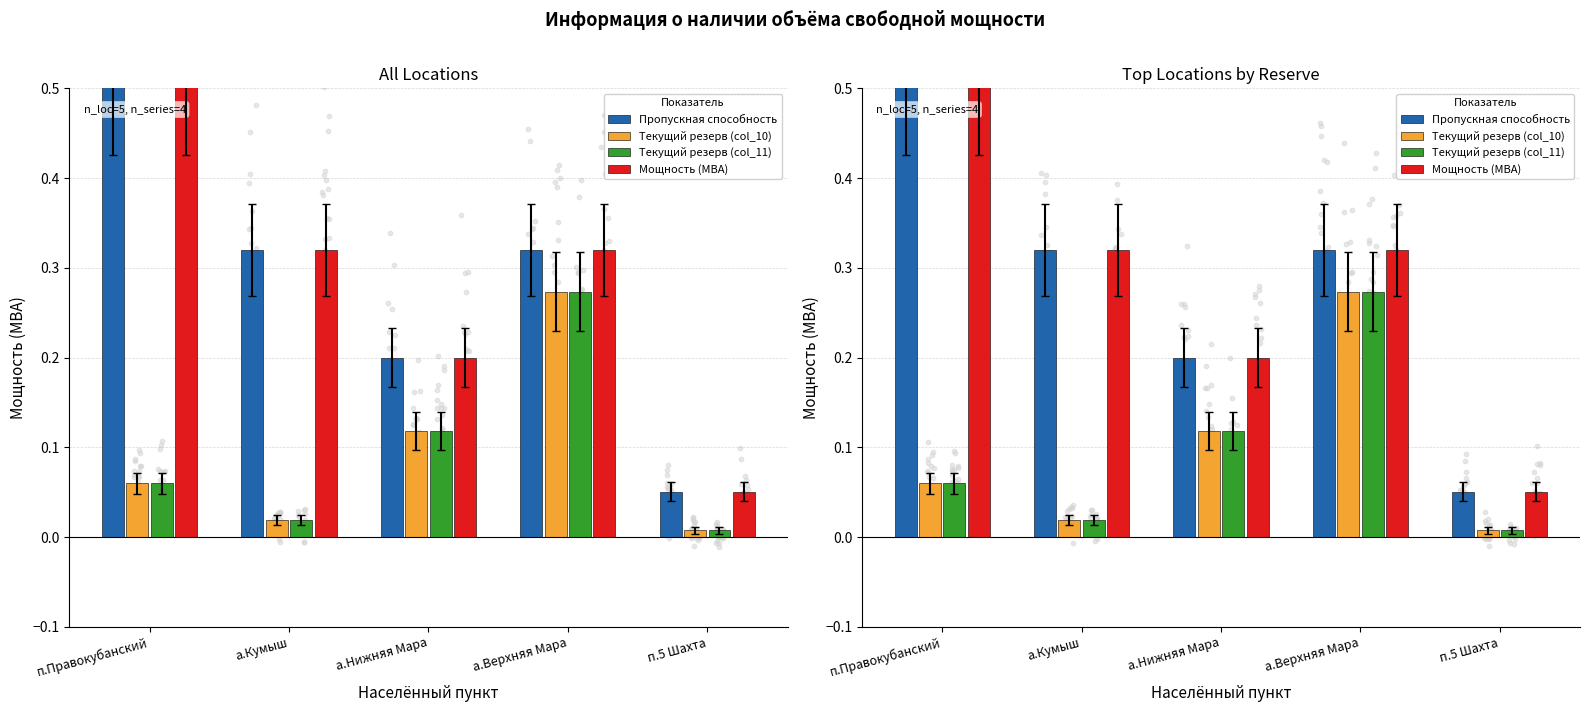

What are all the series names shown in the legend?

Пропускная способность, Текущий резерв (col_10), Текущий резерв (col_11), Мощность (МВА)